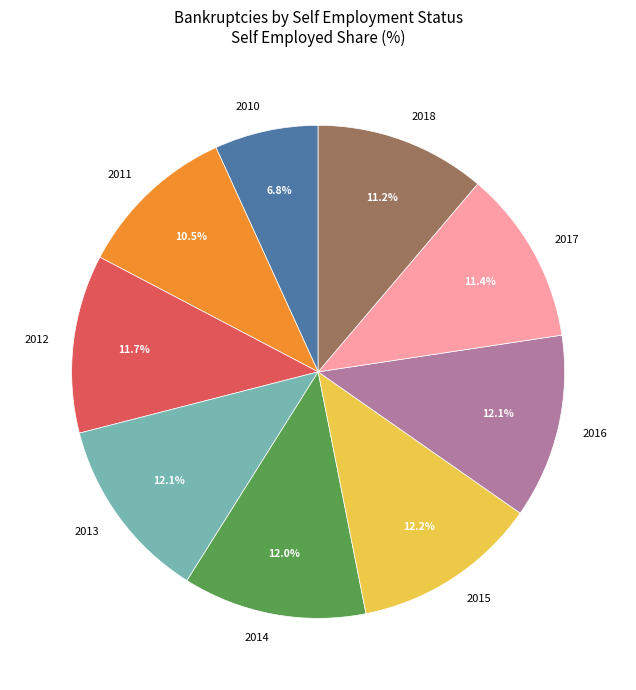

Between 2010 and 2011, which is larger?

2011